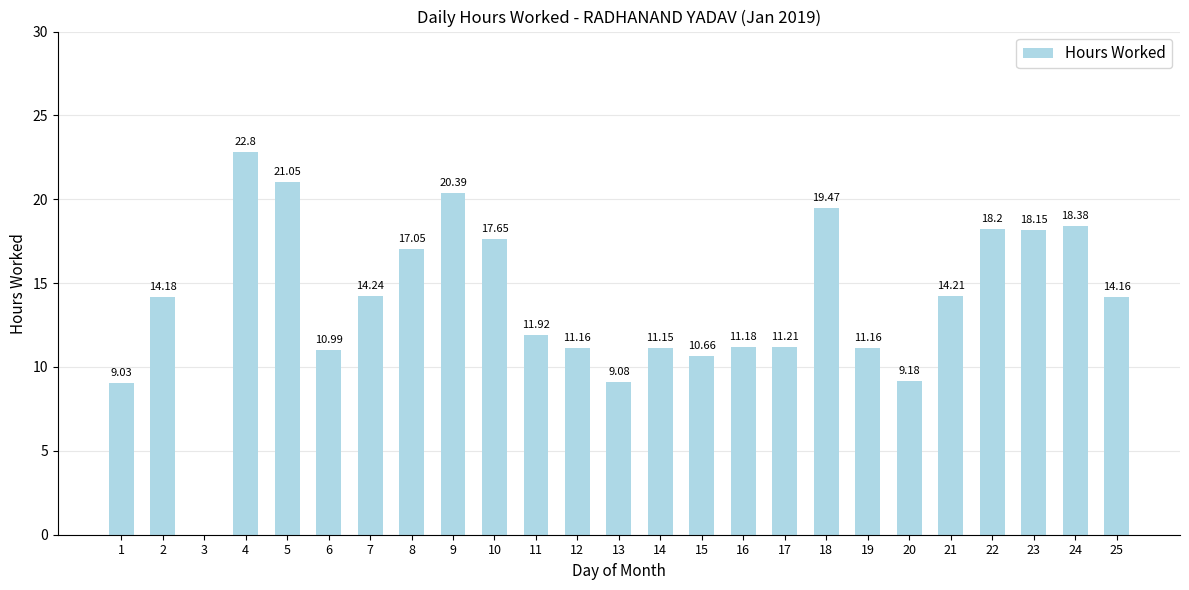

What is the ratio of the value at 11 to the value at 19?

1.1